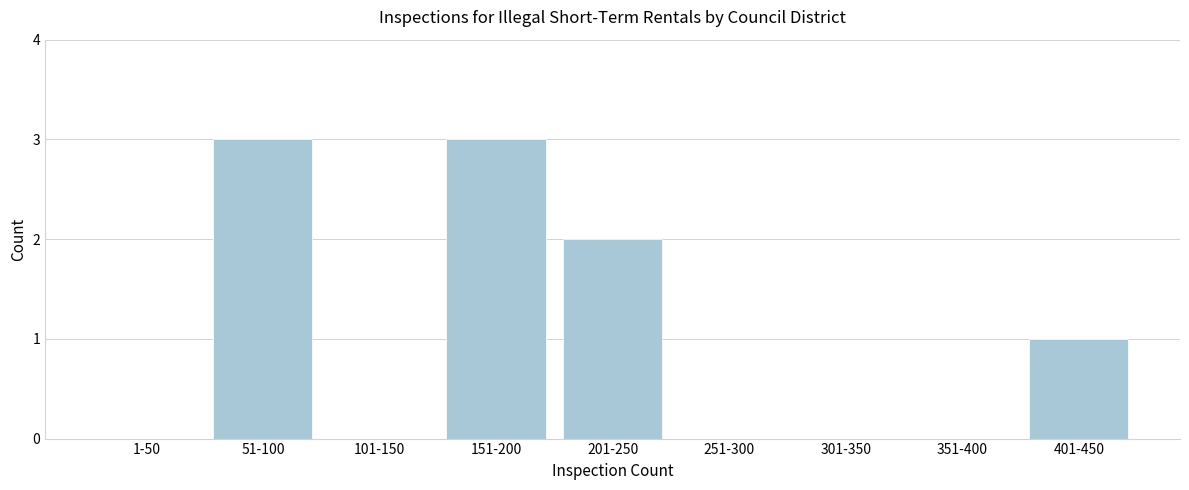

Reading left to right, extract all data points from this chart.

1-50=0	51-100=3	101-150=0	151-200=3	201-250=2	251-300=0	301-350=0	351-400=0	401-450=1